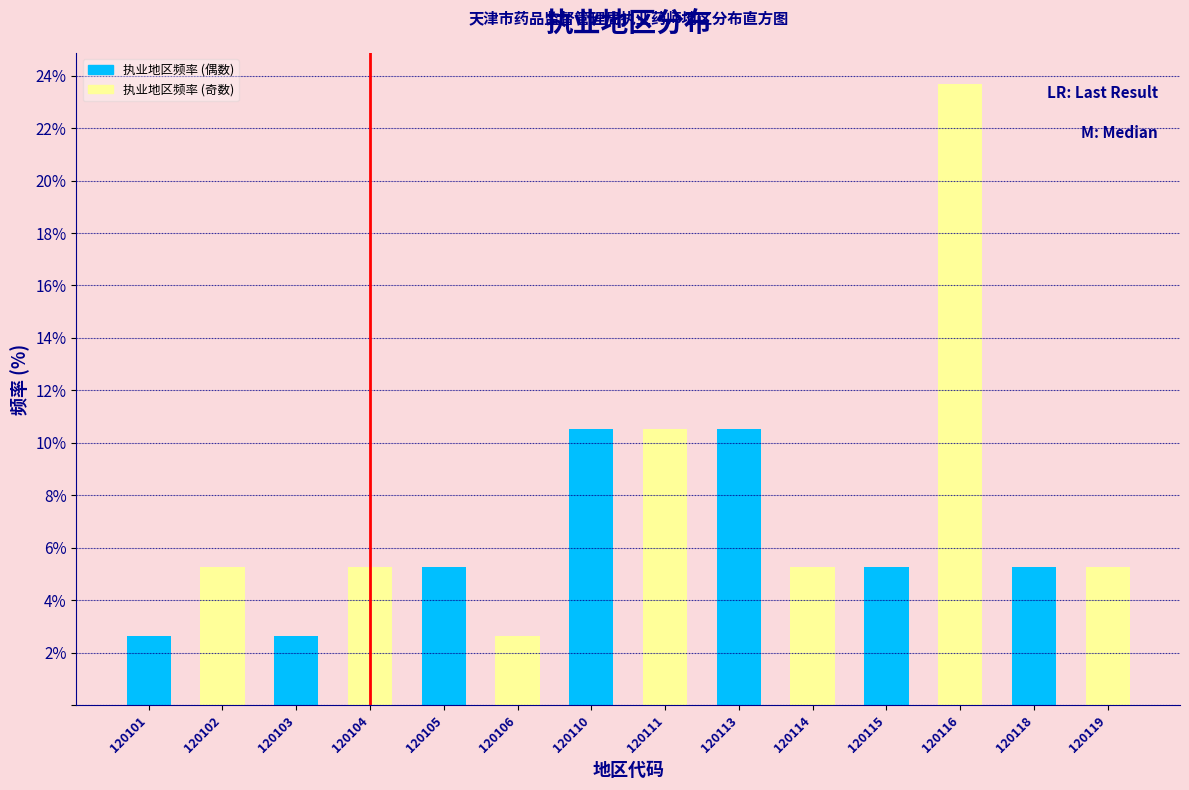

Reading left to right, extract all data points from this chart.

2.6	5.3	2.6	5.3	5.3	2.6	10.5	10.5	10.5	5.3	5.3	23.7	5.3	5.3